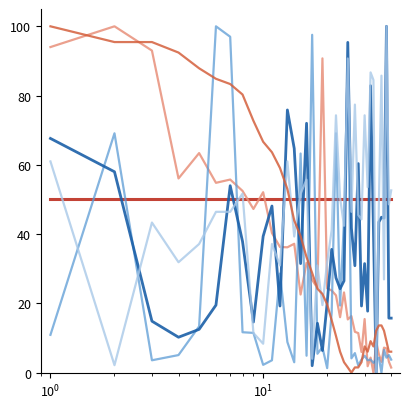

How many lines are shown in the chart?

6